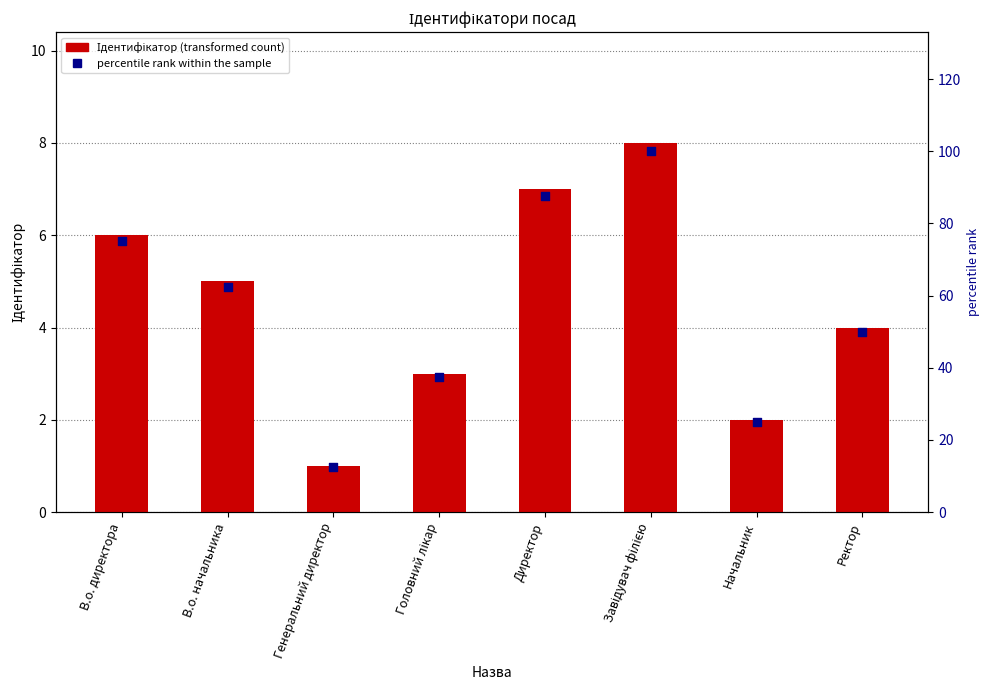

What is the total value across all series at Начальник?

27.0